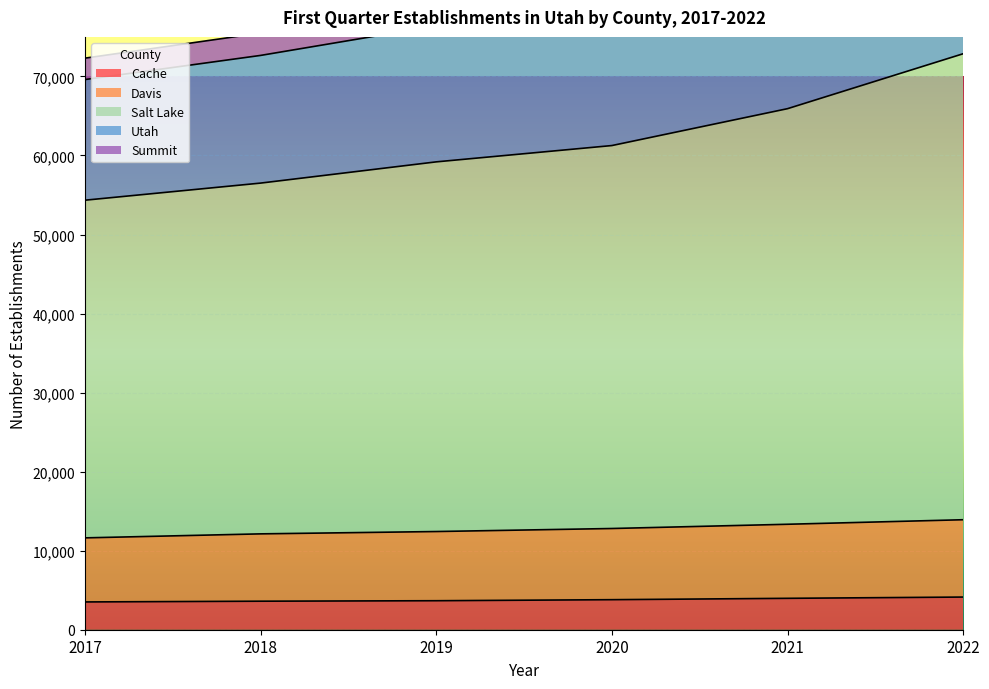

Where does the Davis series first go above 12805?

2021